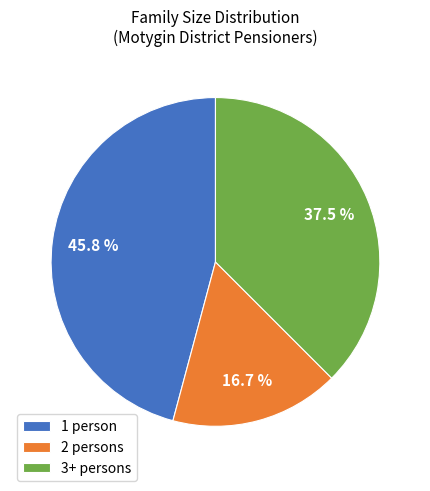

Count the number of slices in the pie.

3